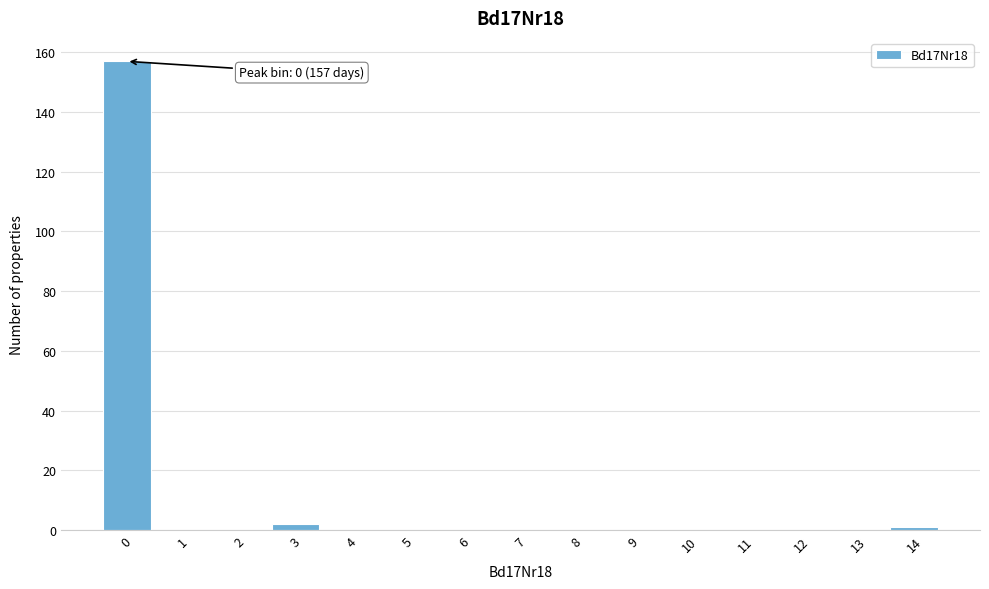

Reading left to right, extract all data points from this chart.

0=157	1=0	2=0	3=2	4=0	5=0	6=0	7=0	8=0	9=0	10=0	11=0	12=0	13=0	14=1